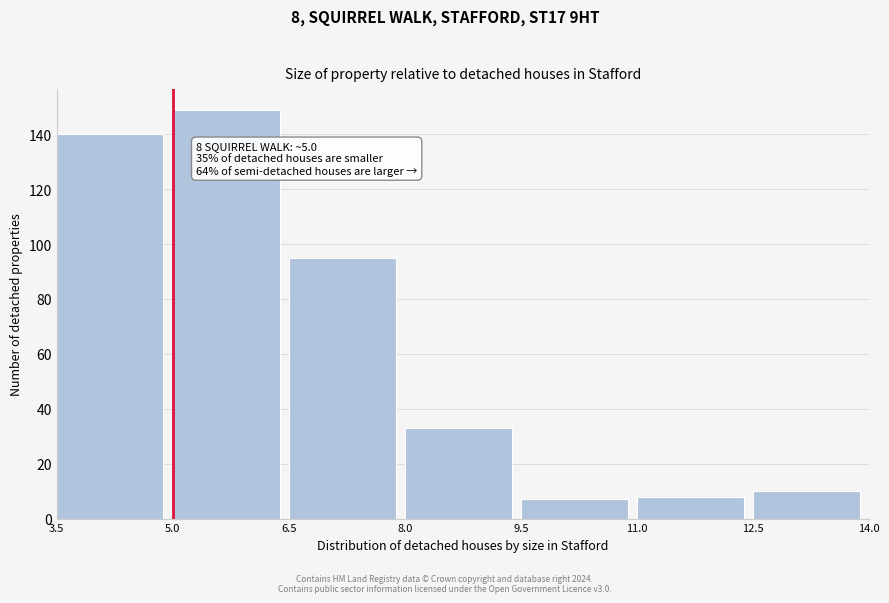

Which range on the x-axis has the tallest bar?

5.0 to 6.5